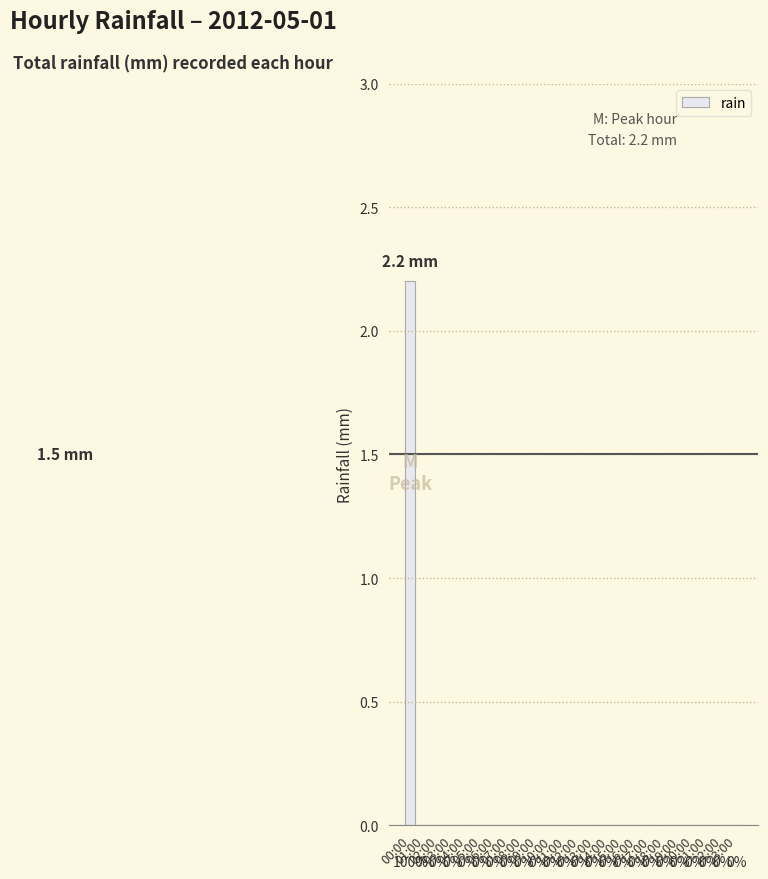

How many values are above zero?

1